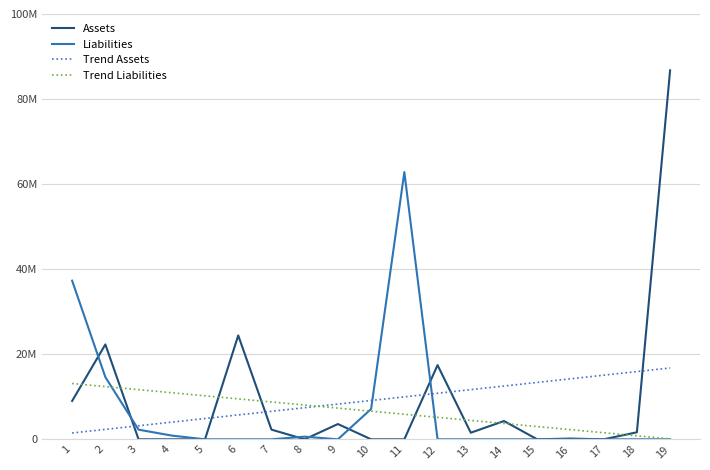

Reading left to right, list all the values displayed in this chart.

Assets: 1=9020742.6	2=22306586.2	3=0.0	4=0.0	5=0.0	6=24424243.6	7=2280407.7	8=0.0	9=3592960.8	10=0.0	11=0.0	12=17446200.5	13=1553040.1	14=4298367.8	15=0.0	16=175444.9	17=0.0	18=1653189.3	19=86751183.6
Liabilities: 1=37301105.7	2=14624435.4	3=2268836.0	4=876885.7	5=0.0	6=0.0	7=0.0	8=621998.9	9=0.0	10=7135913.5	11=62829175.1	12=0.0	13=0.0	14=0.0	15=0.0	16=0.0	17=0.0	18=0.0	19=0.0
Trend Assets: 1=1489388.3	2=2338534.5	3=3187680.6	4=4036826.7	5=4885972.9	6=5735119.0	7=6584265.1	8=7433411.3	9=8282557.4	10=9131703.5	11=9980849.7	12=10829995.8	13=11679141.9	14=12528288.1	15=13377434.2	16=14226580.3	17=15075726.5	18=15924872.6	19=16774018.8
Trend Liabilities: 1=13123019.8	2=12399750.7	3=11676481.5	4=10953212.4	5=10229943.2	6=9506674.0	7=8783404.9	8=8060135.7	9=7336866.5	10=6613597.4	11=5890328.2	12=5167059.1	13=4443789.9	14=3720520.7	15=2997251.6	16=2273982.4	17=1550713.2	18=827444.1	19=104174.9